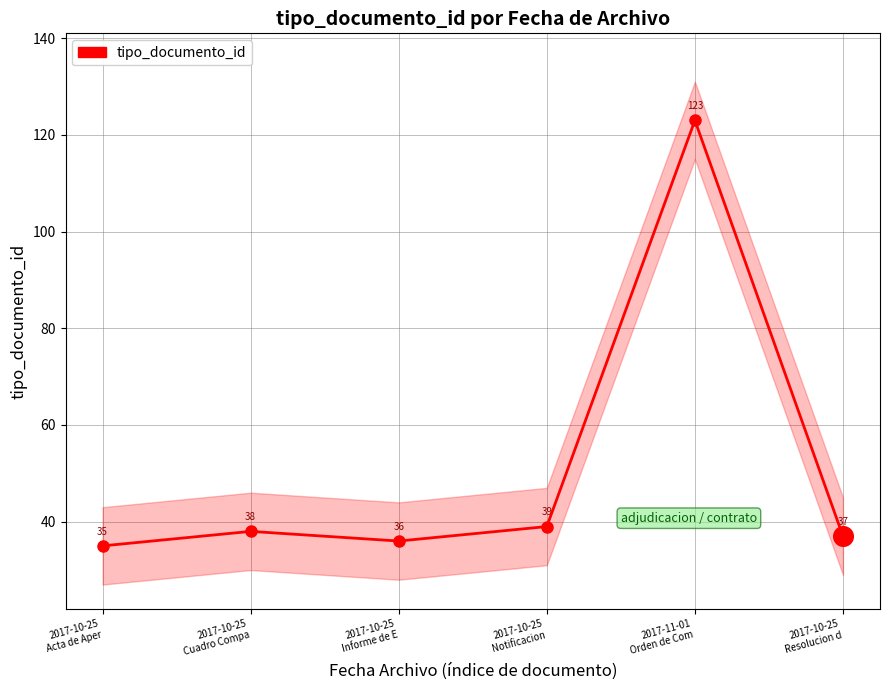

What is the change in value from 2017-10-25
Acta de Aper to 2017-10-25
Notificacion?

+4